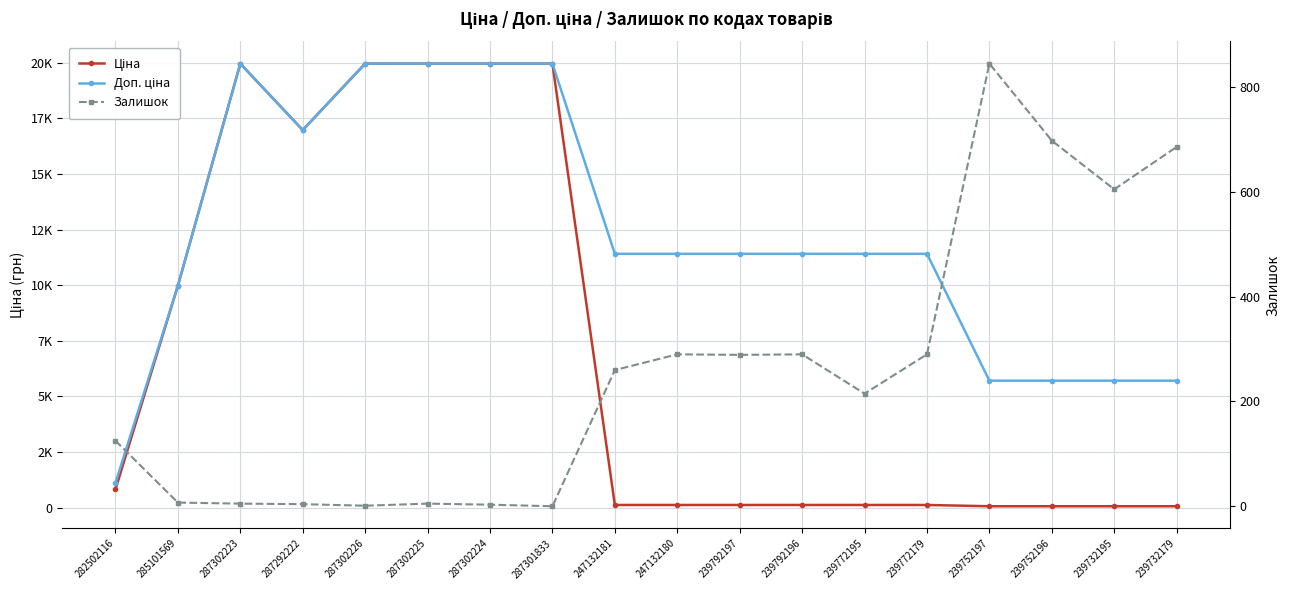

At 239792197, list the series in order from smallest to largest.

Ціна, Залишок, Доп. ціна